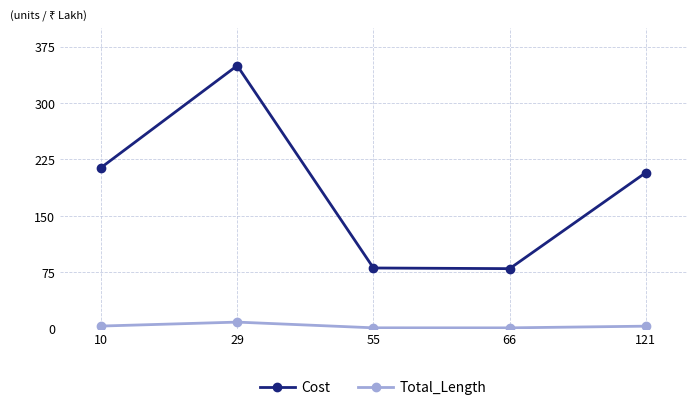

Is it true that Cost equals 79.9 at 66?

True